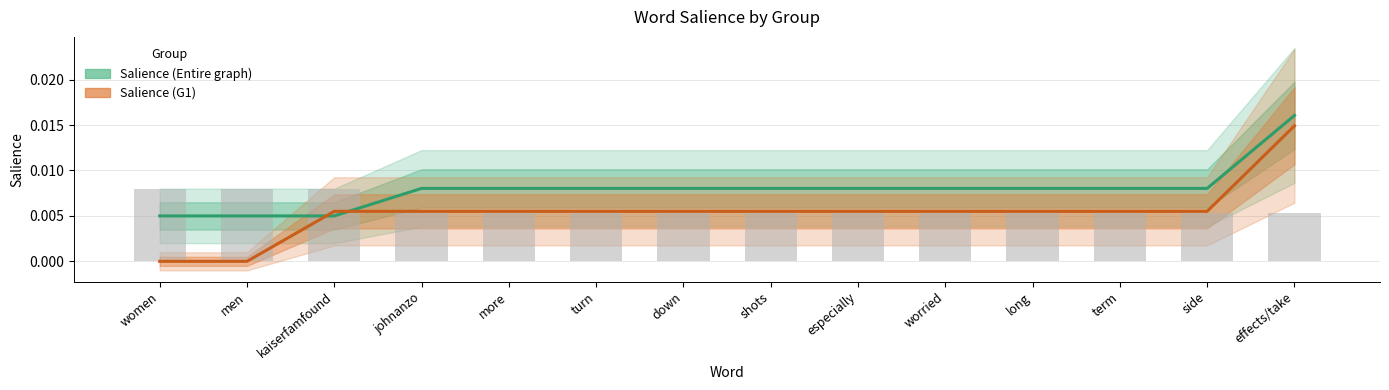

What position from the left is worried?

10